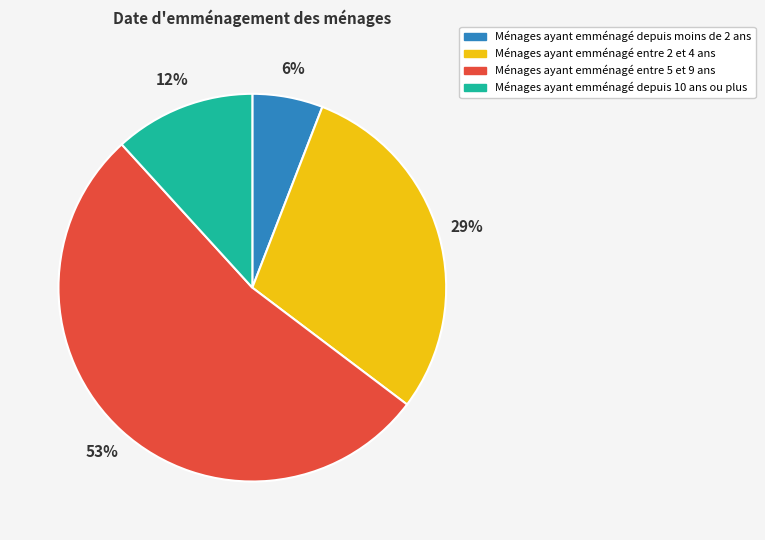

To the nearest percent, what is the average slice percentage?

25%